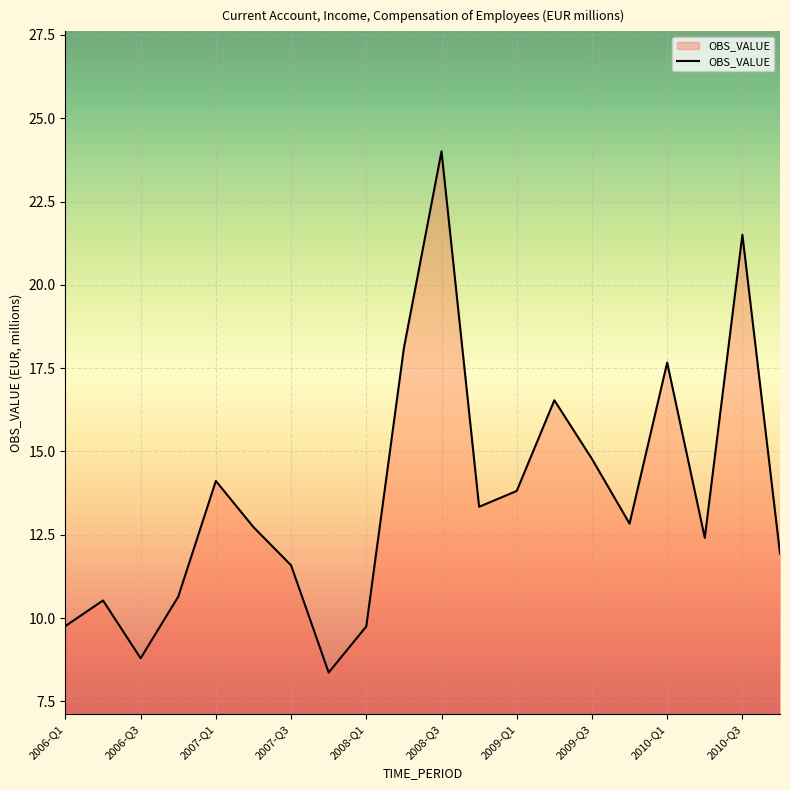

What is the greatest value displayed?

24.0